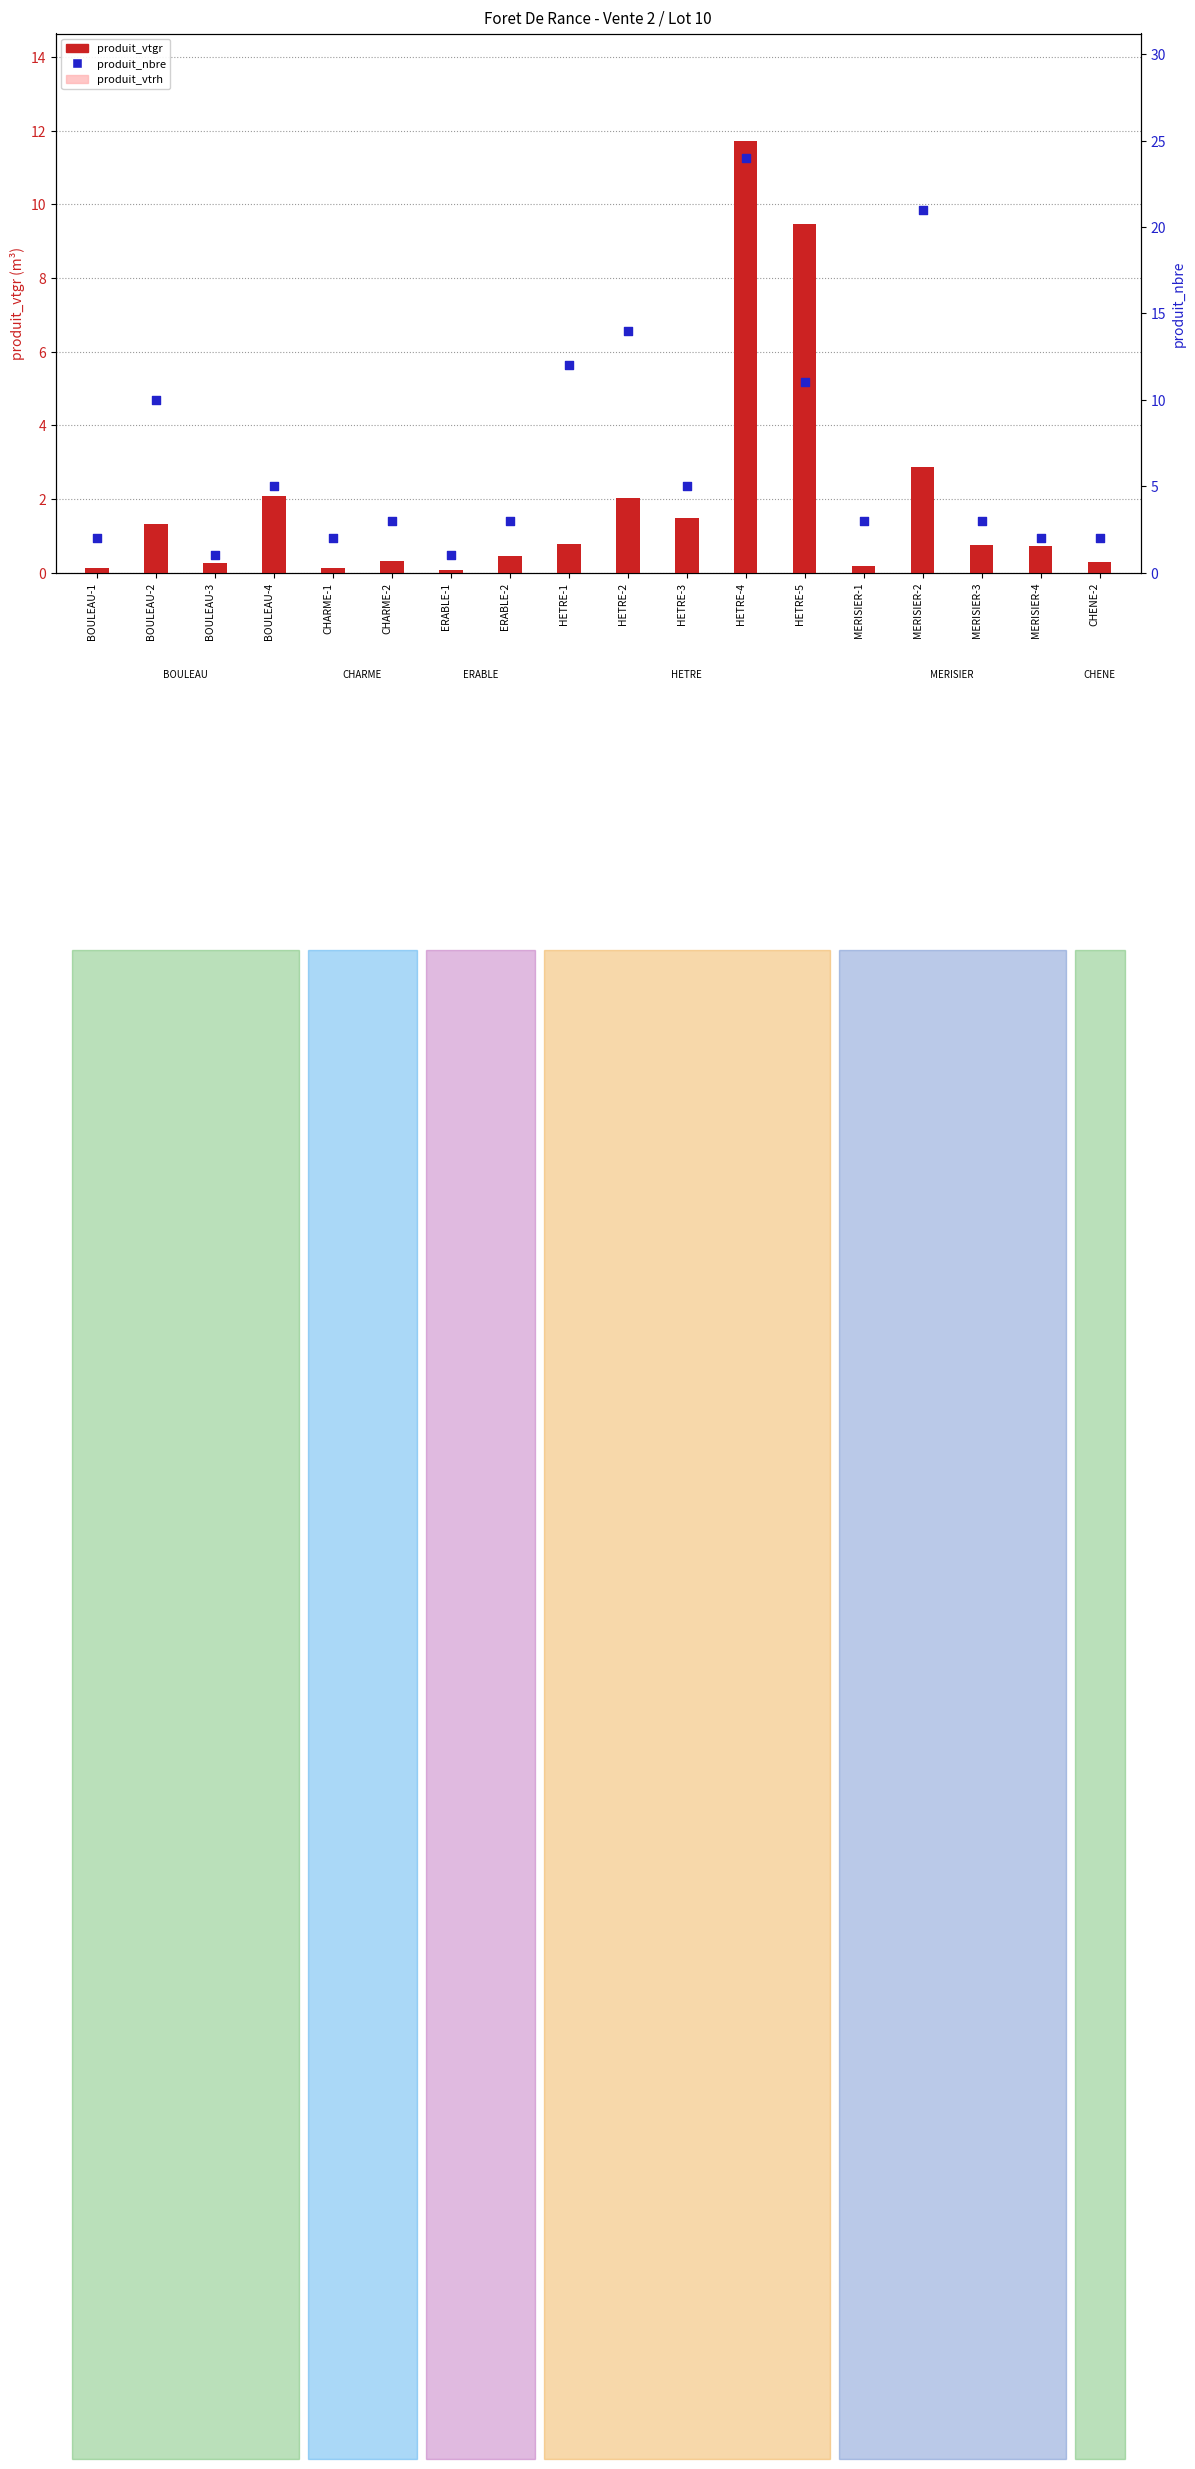

At which category is the sum across all series the highest?

HETRE-4